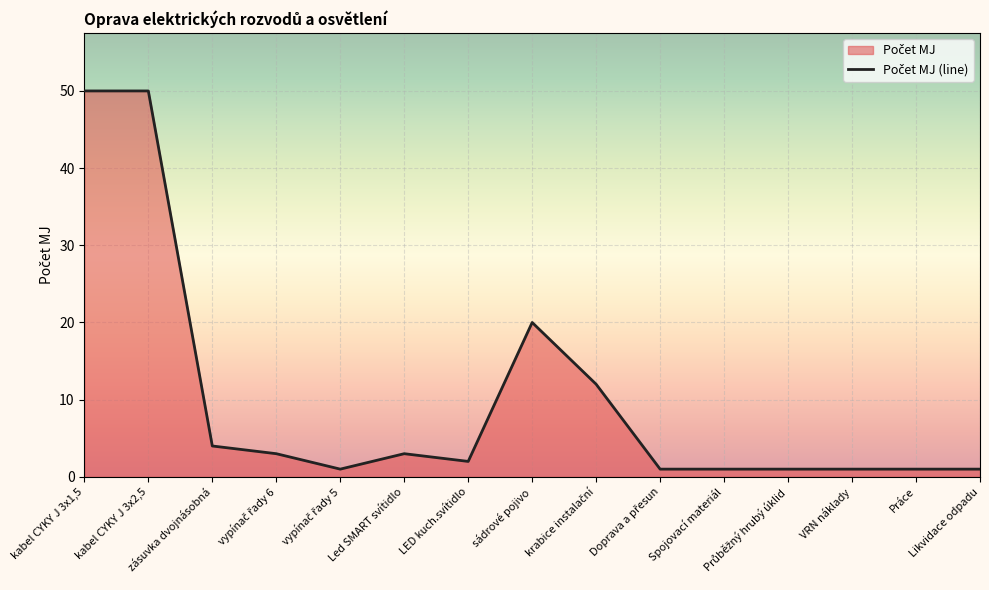

Reading left to right, list all the values displayed in this chart.

50	50	4	3	1	3	2	20	12	1	1	1	1	1	1